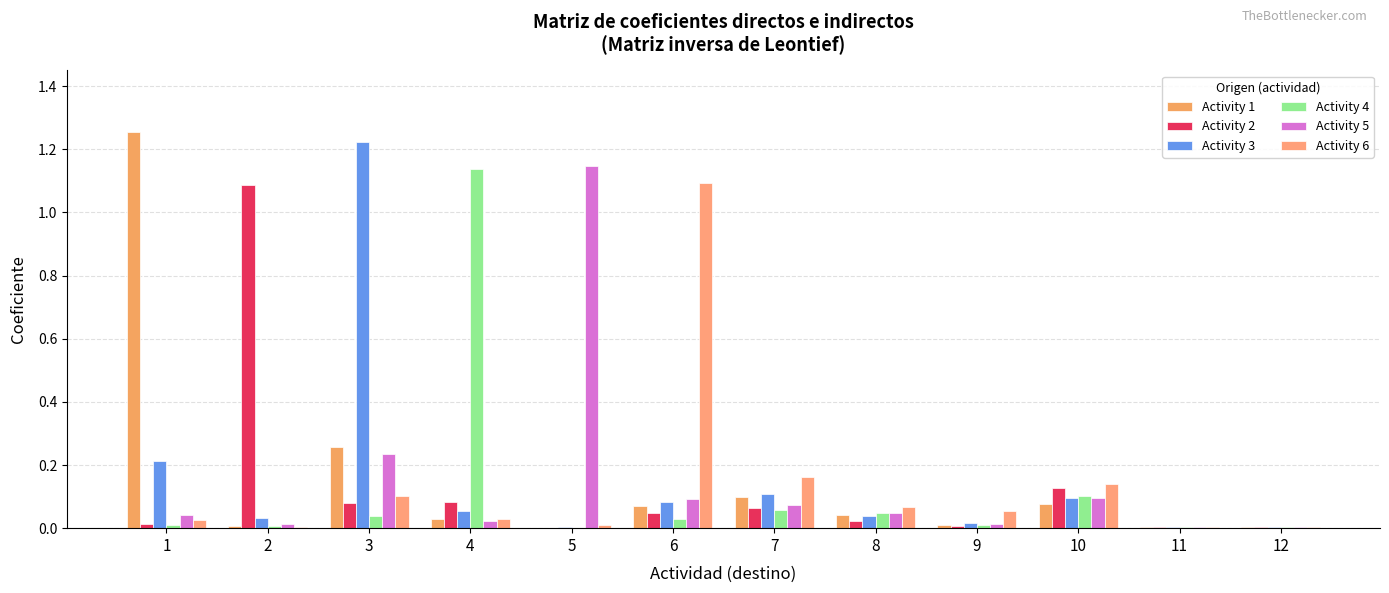

The value of Activity 3 at 9 is 0.0. True or false?

True